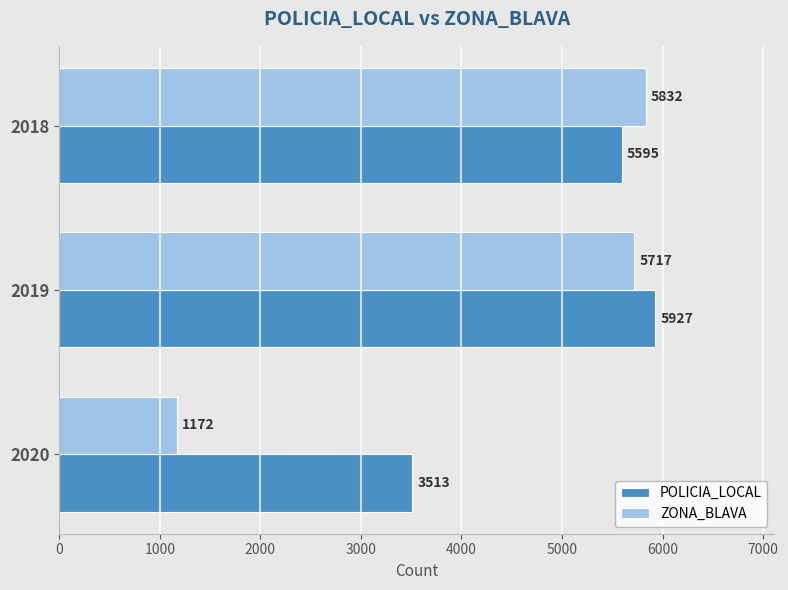

The POLICIA_LOCAL series shows 5770 at 2020. True or false?

False